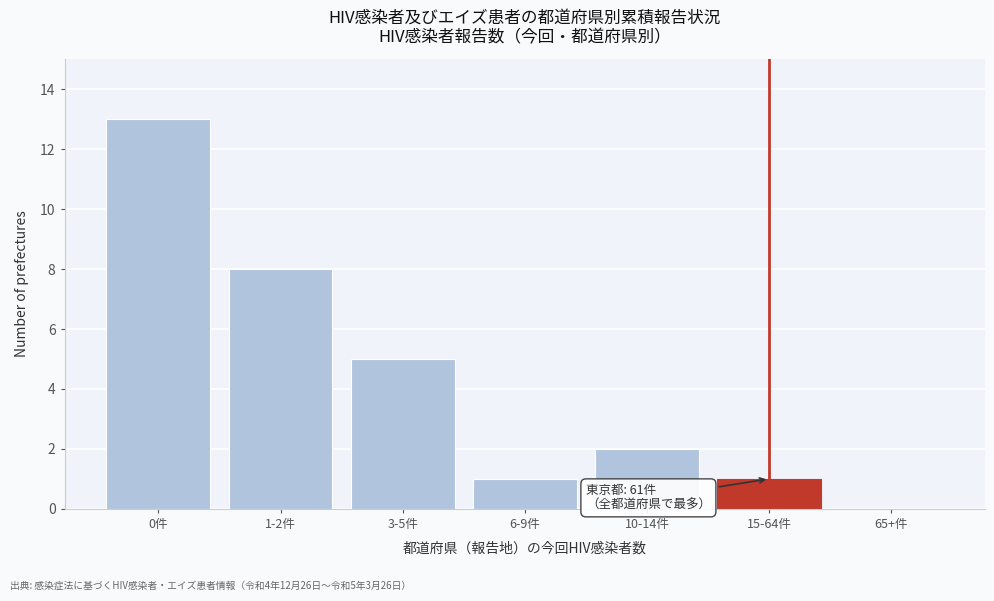

Reading right to left, transcribe all the data shown in this chart.

65+件=0	15-64件=1	10-14件=2	6-9件=1	3-5件=5	1-2件=8	0件=13